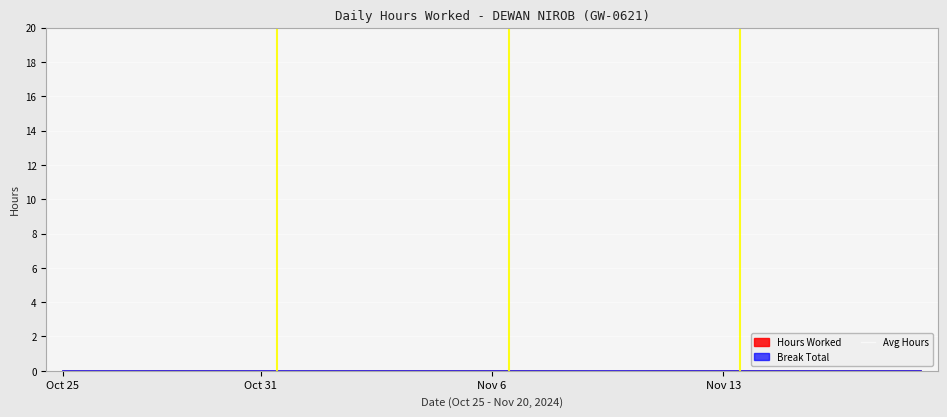

How many data points does each series have?

27